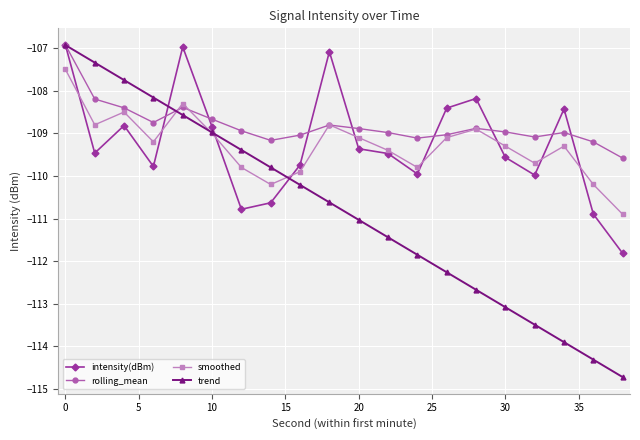

What is the maximum value shown in the chart?

-106.9